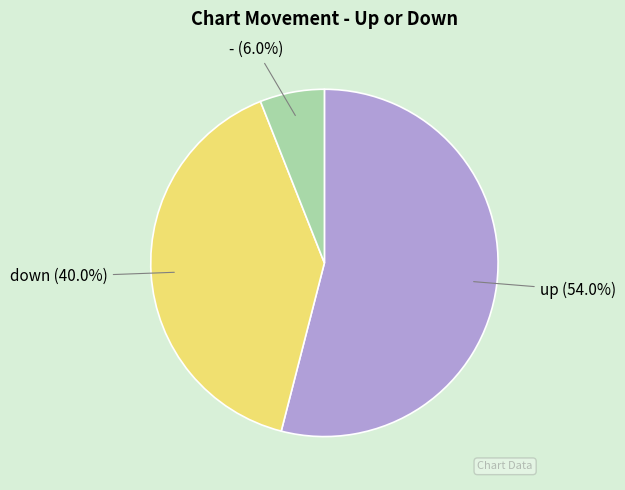

What is the majority slice?

up